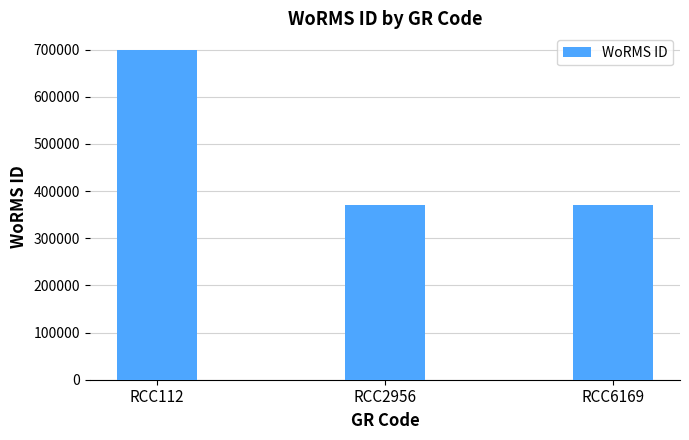

What is the value of the 3rd bar from the left?

369489